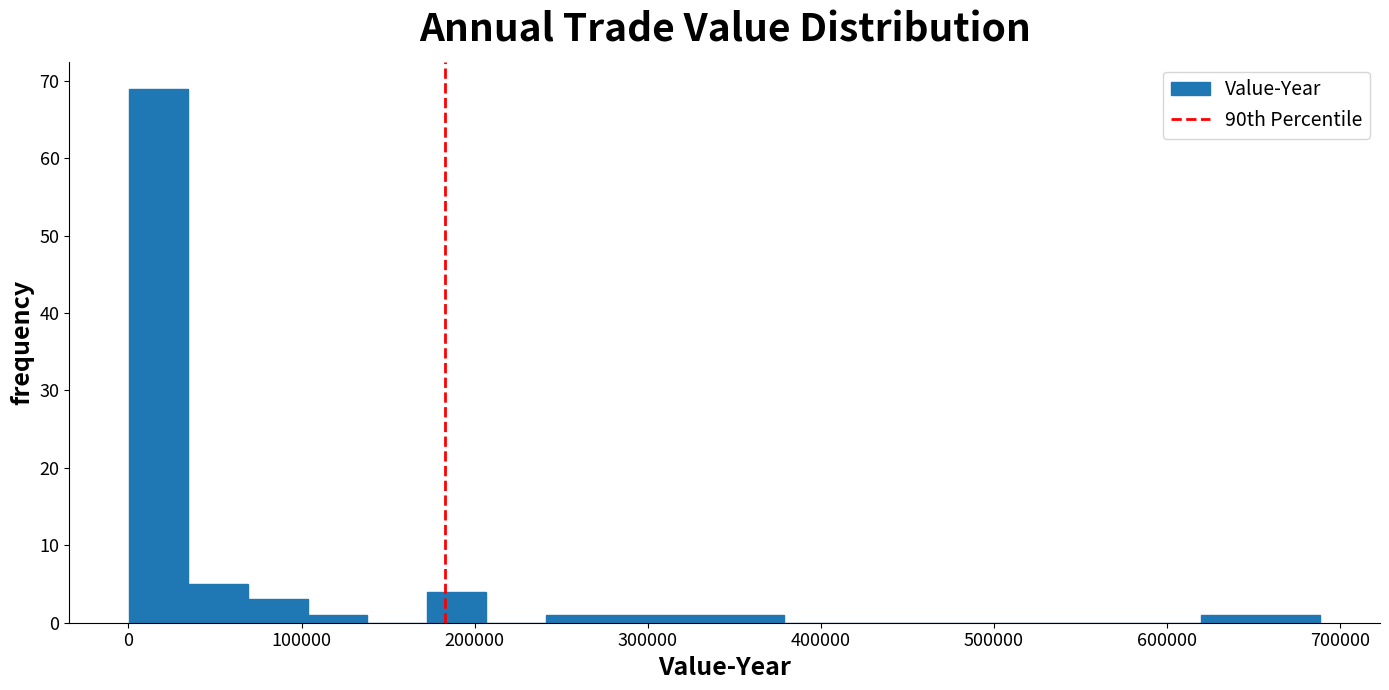

Read against the x-axis, roughly where is the centre of the tallest bar?

20000